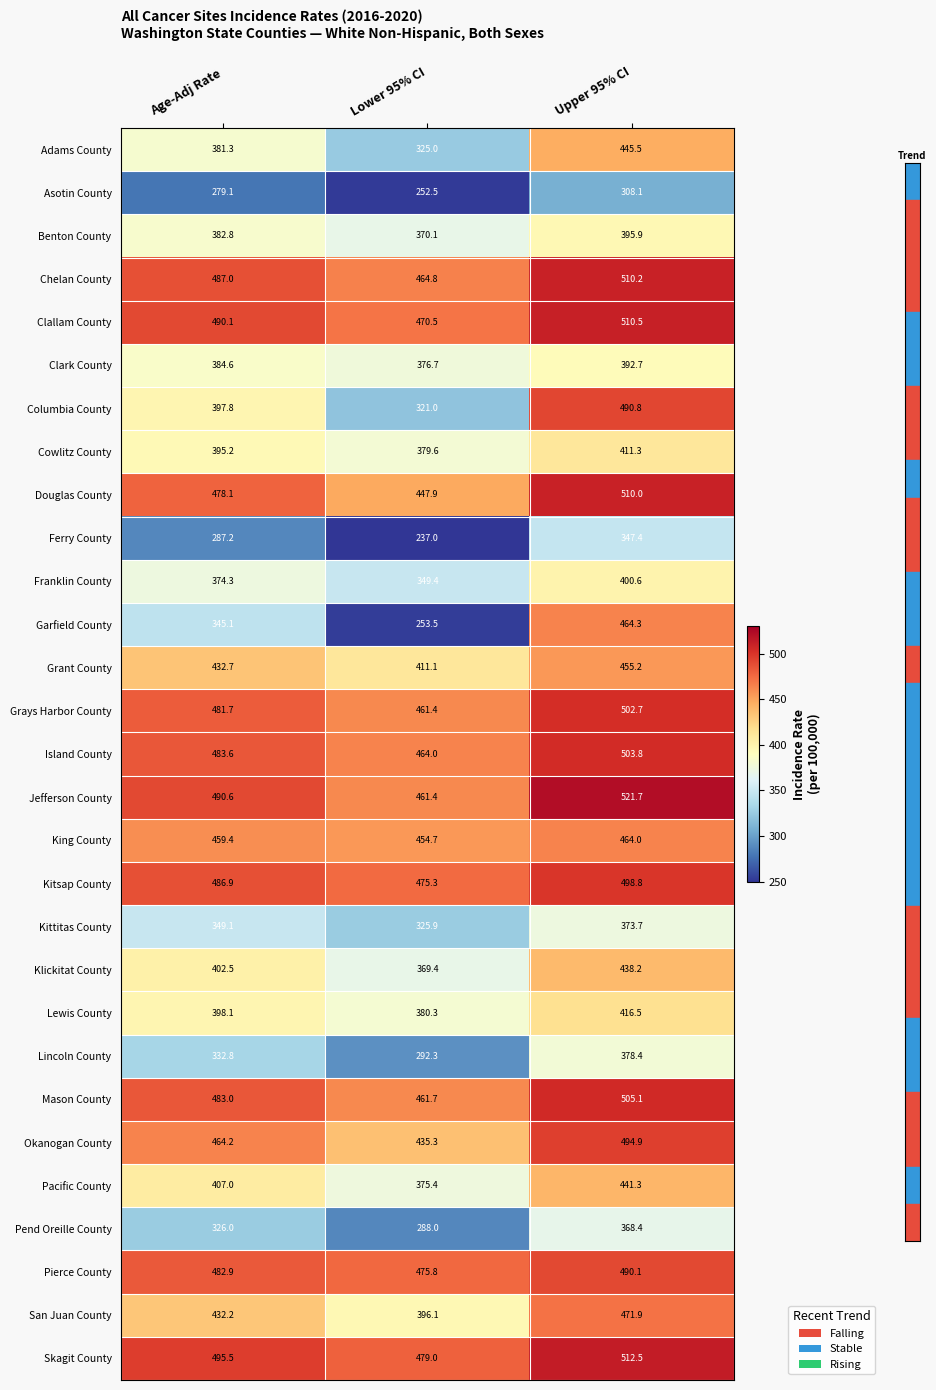

How many distinct data groups are displayed?

29